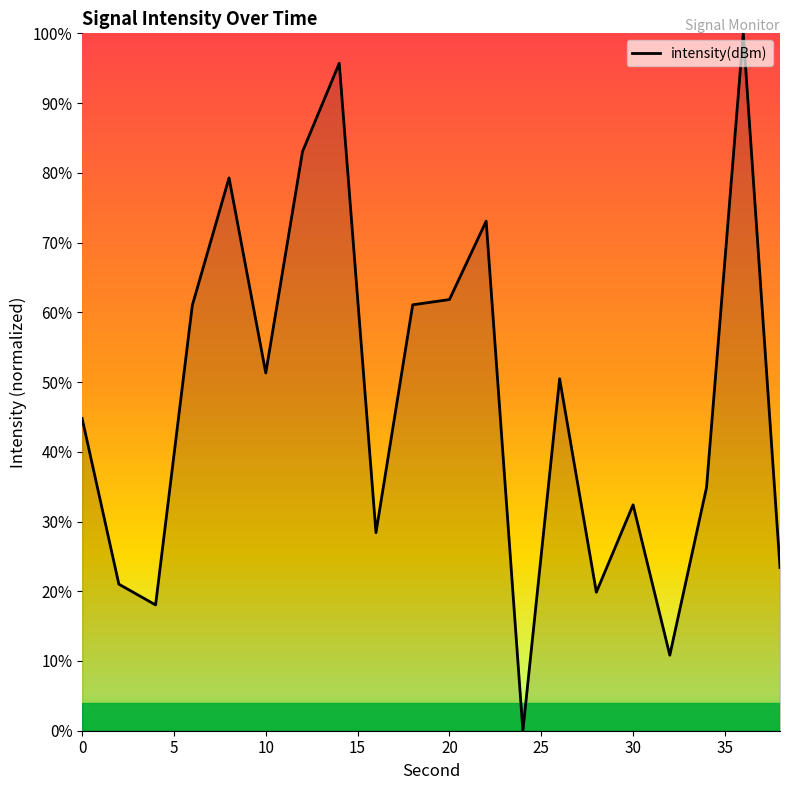

Is this an area chart (filled region under the line)?

No